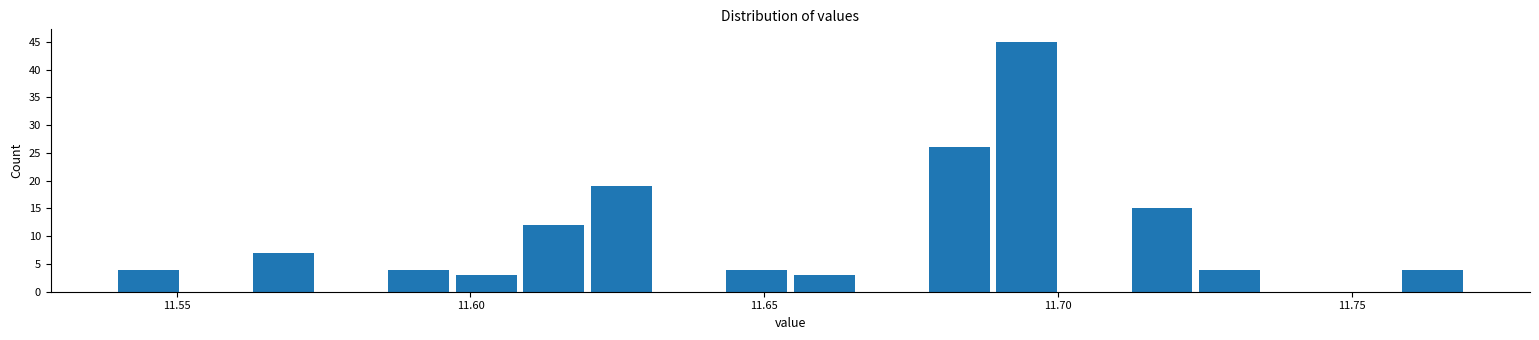

Around what value on the x-axis is the tallest bar? Give the approximate position of its centre, as read against the axis.

11.695